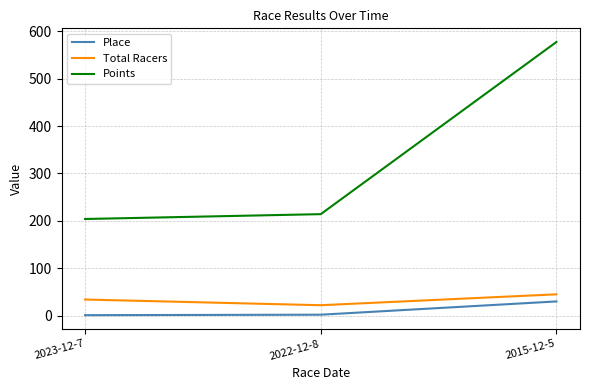

What is the difference between the maximum and minimum values in the Points series?

373.5